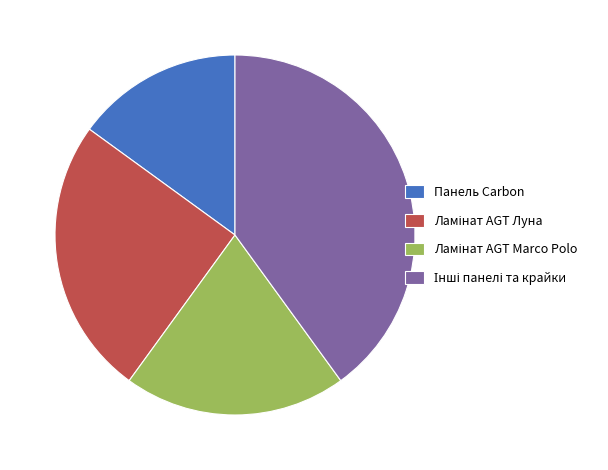

Is it true that Панель Carbon is 15% of the pie?

True